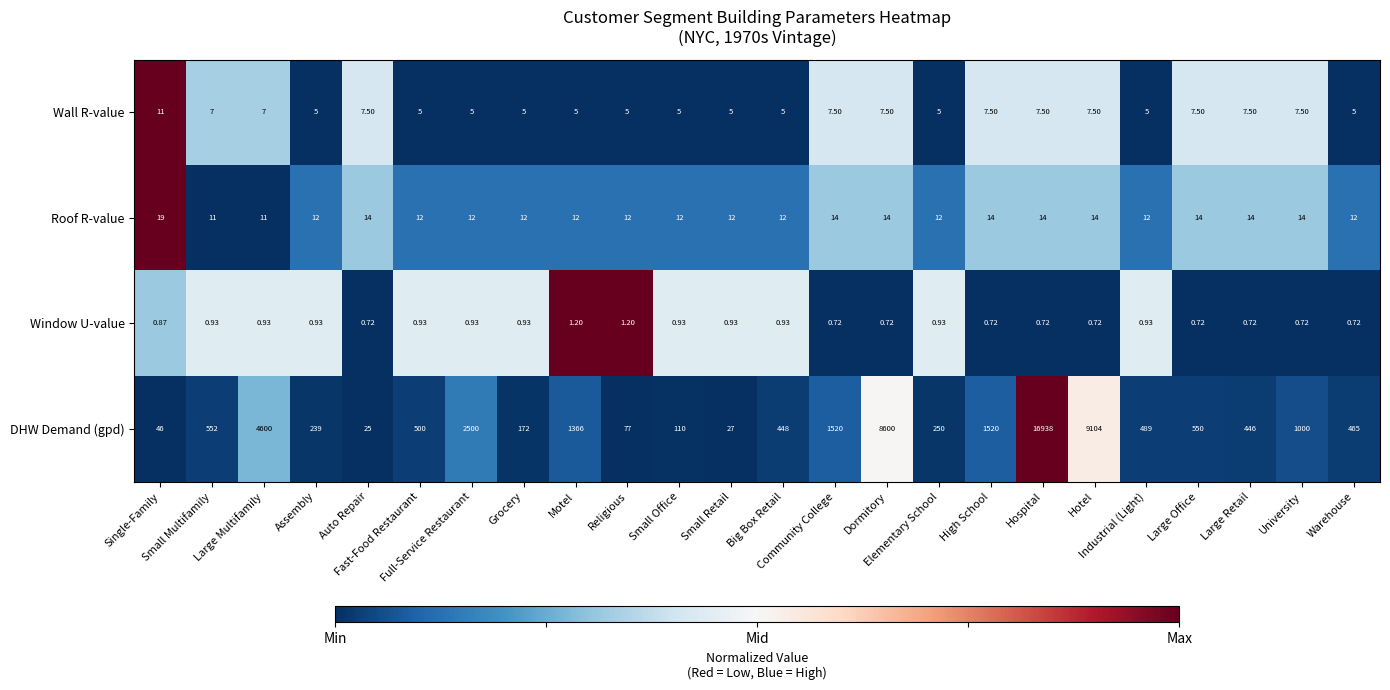

Which series has the widest spread of values?

DHW Demand (gpd)